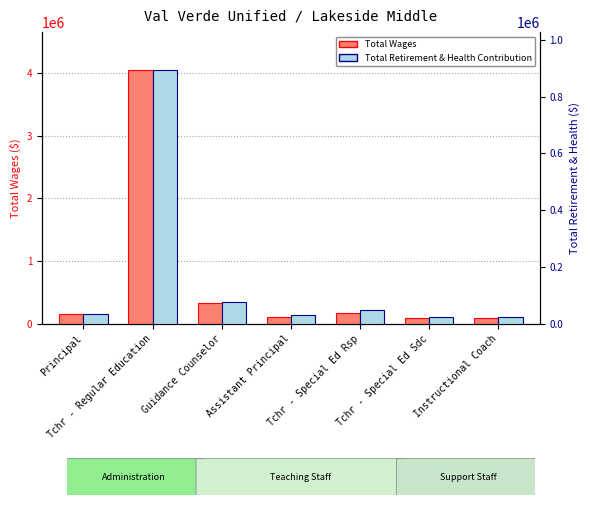

What is the total value across all series at Principal?

182812